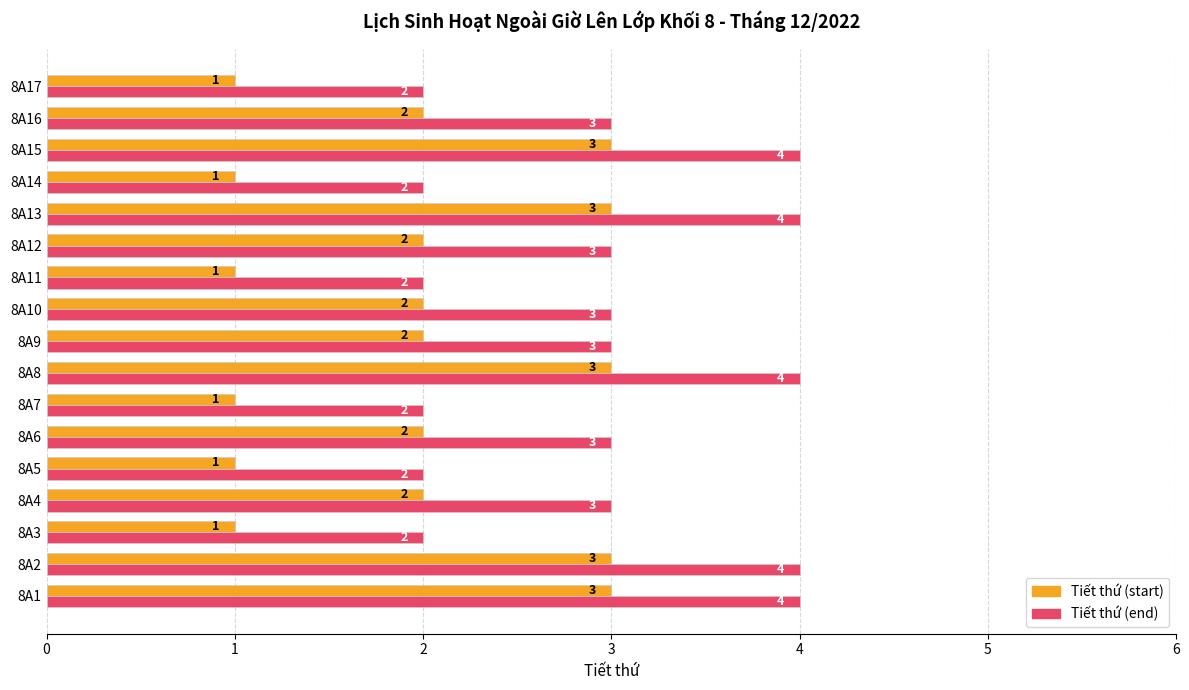

What is the difference between the maximum and minimum values in the Tiết thứ (start) series?

2